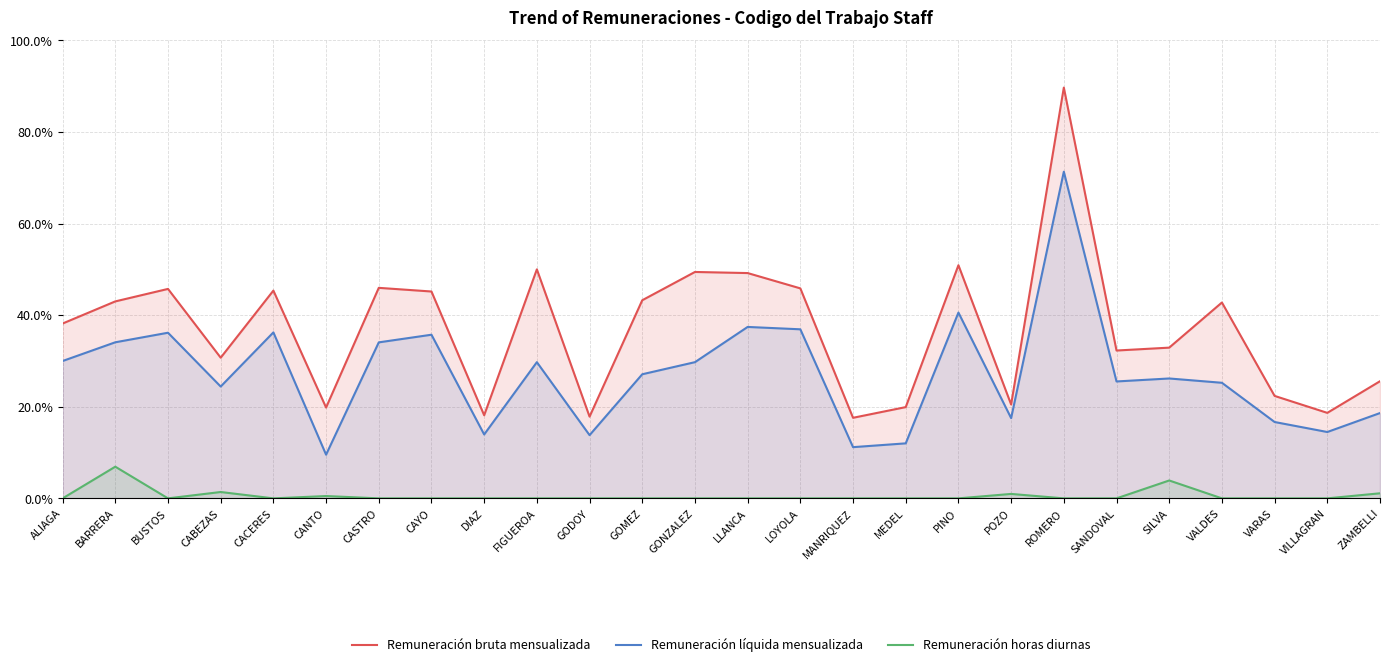

True or false: Remuneración bruta mensualizada and Remuneración horas diurnas intersect in this chart.

False